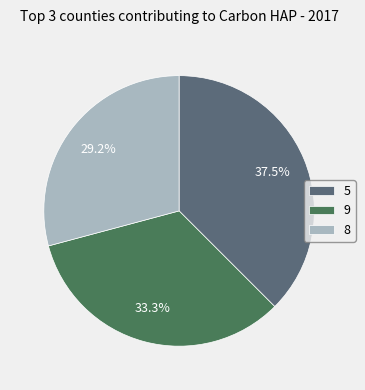

Is the sum of 5 and 8 greater than half?

Yes